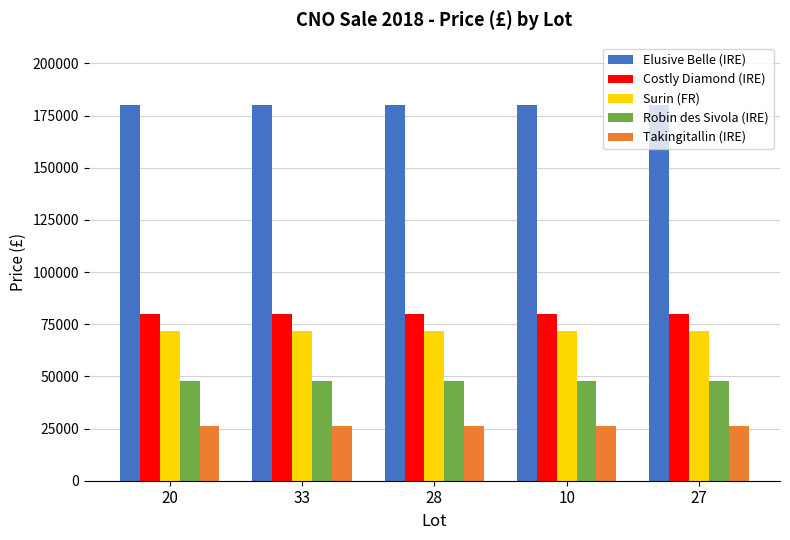

Rank the series at 27 from highest to lowest value.

Elusive Belle (IRE), Costly Diamond (IRE), Surin (FR), Robin des Sivola (IRE), Takingitallin (IRE)